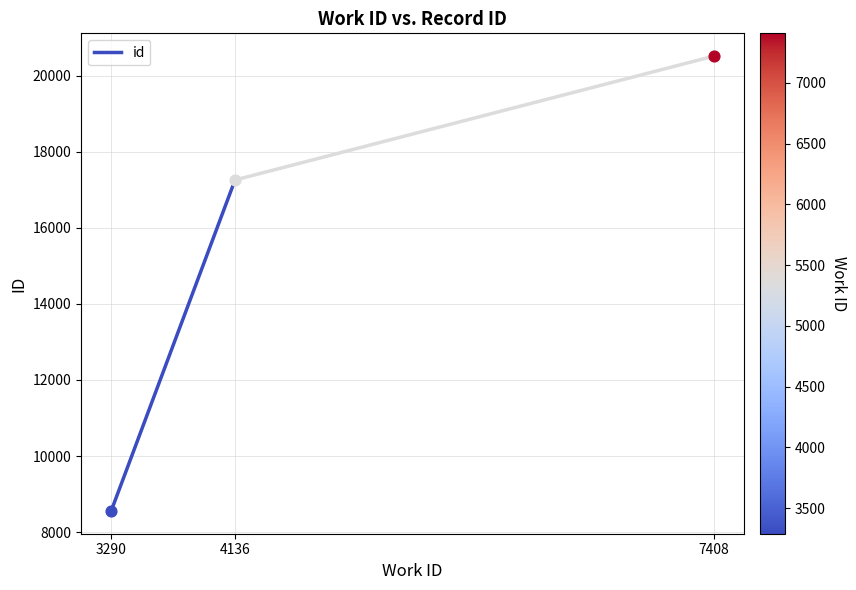

What is the ratio of the value at 4136 to the value at 3290?

2.0